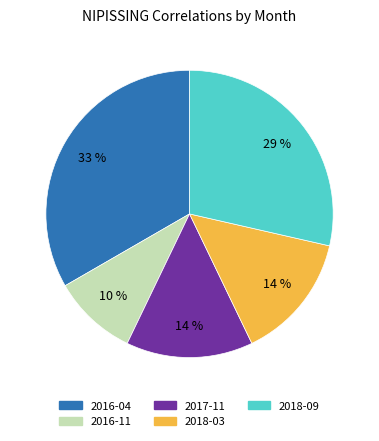

Count the number of slices in the pie.

5